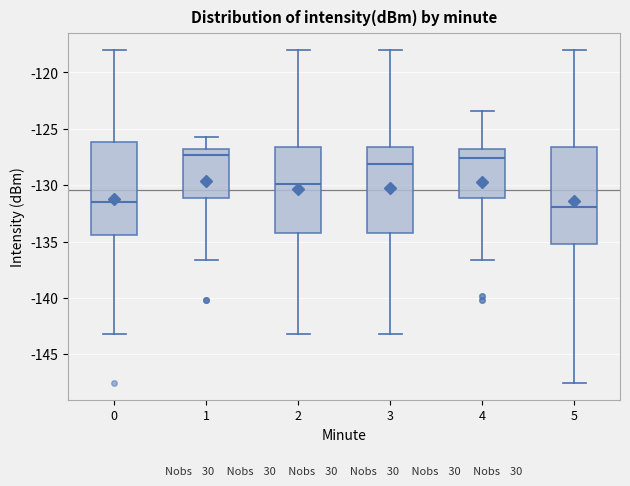

Where does the median line of the box at x = 5 sit on the y-axis? The values are not printed on the chart, so give them approximately, as read against the axis.

-132.0